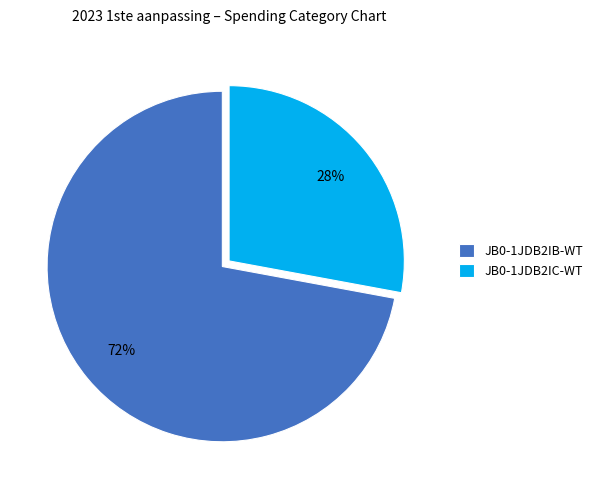

What is the largest slice in the pie chart?

JB0-1JDB2IB-WT